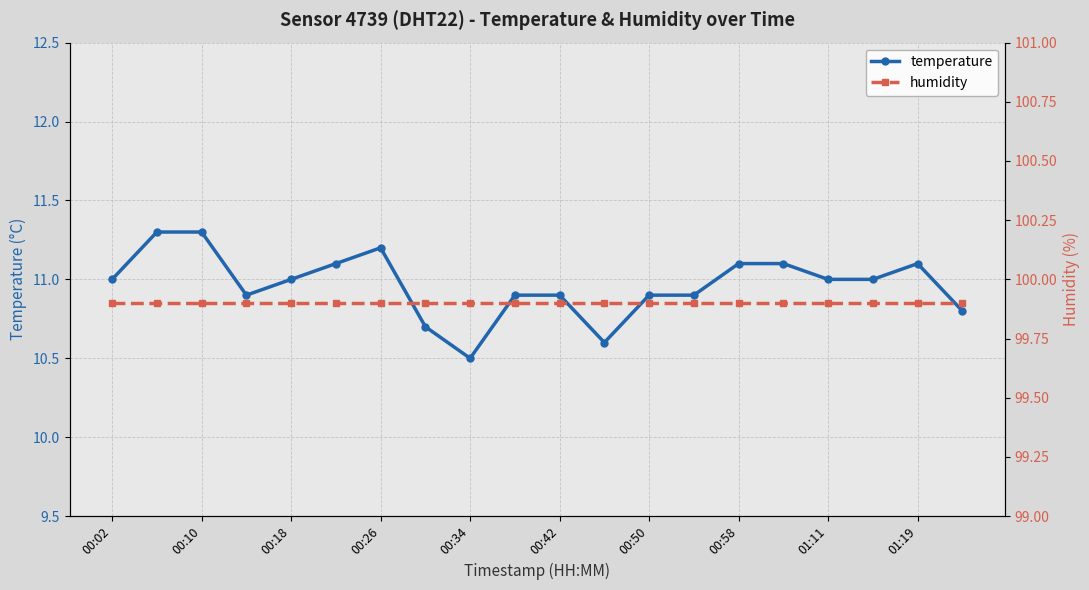

Is it true that temperature equals 10.9 at 00:50?

True